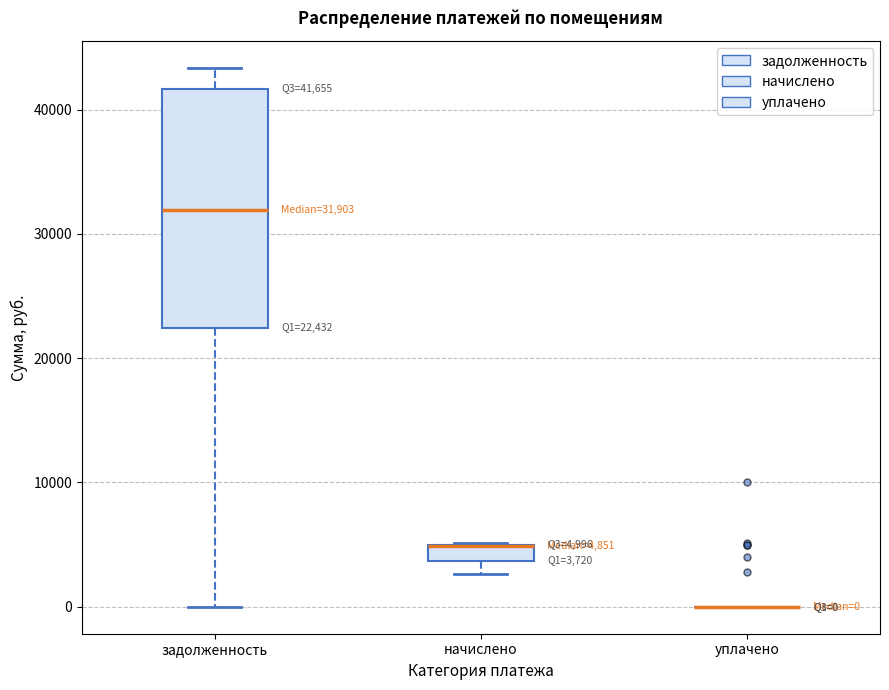

Which box is the tallest, from its lower edge to its upper edge?

задолженность